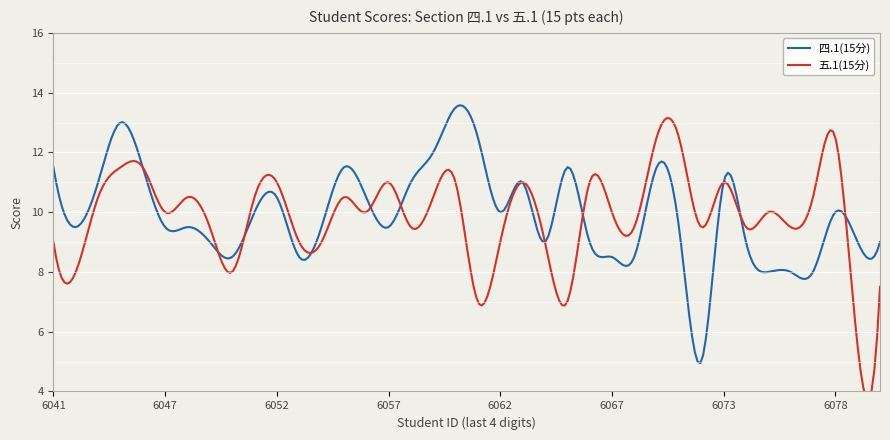

Which series ends up on top after the final intersection of 五.1(15分) and 四.1(15分)?

四.1(15分)